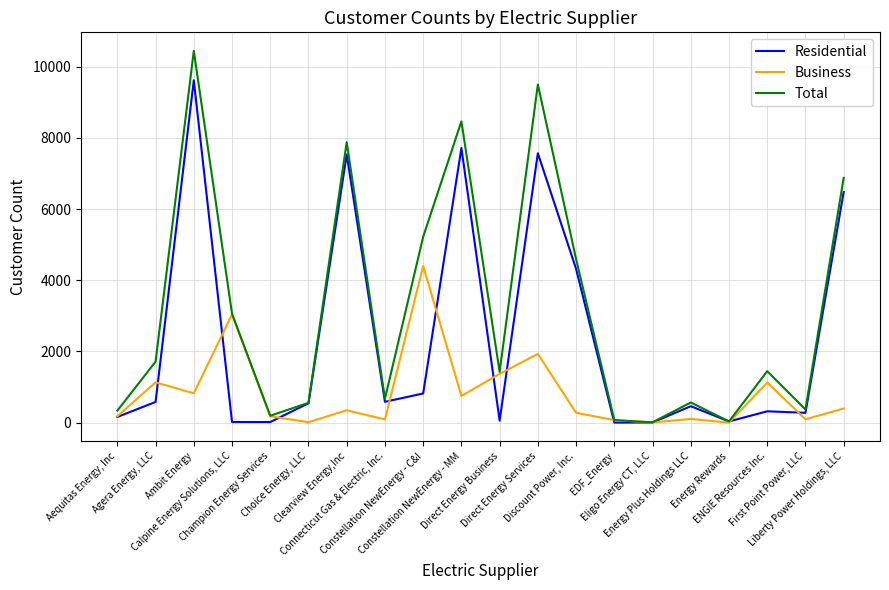

Which series has the widest spread of values?

Total